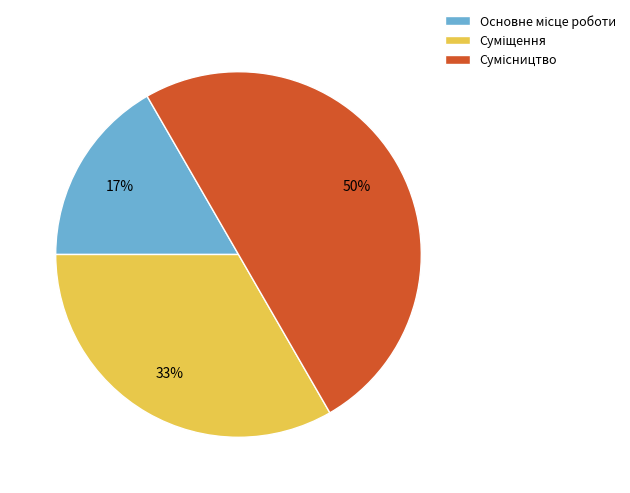

To the nearest percent, what is the difference between the largest and smallest slice percentages?

33%